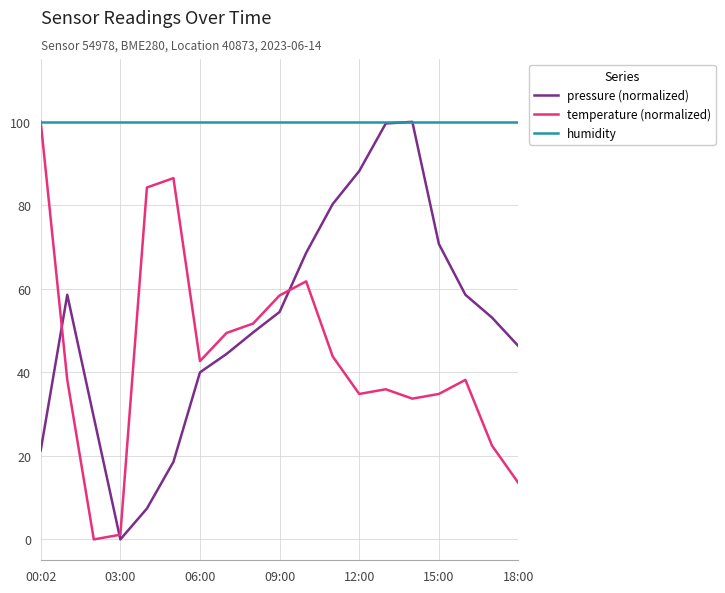

Which series has the largest total across all categories?

humidity